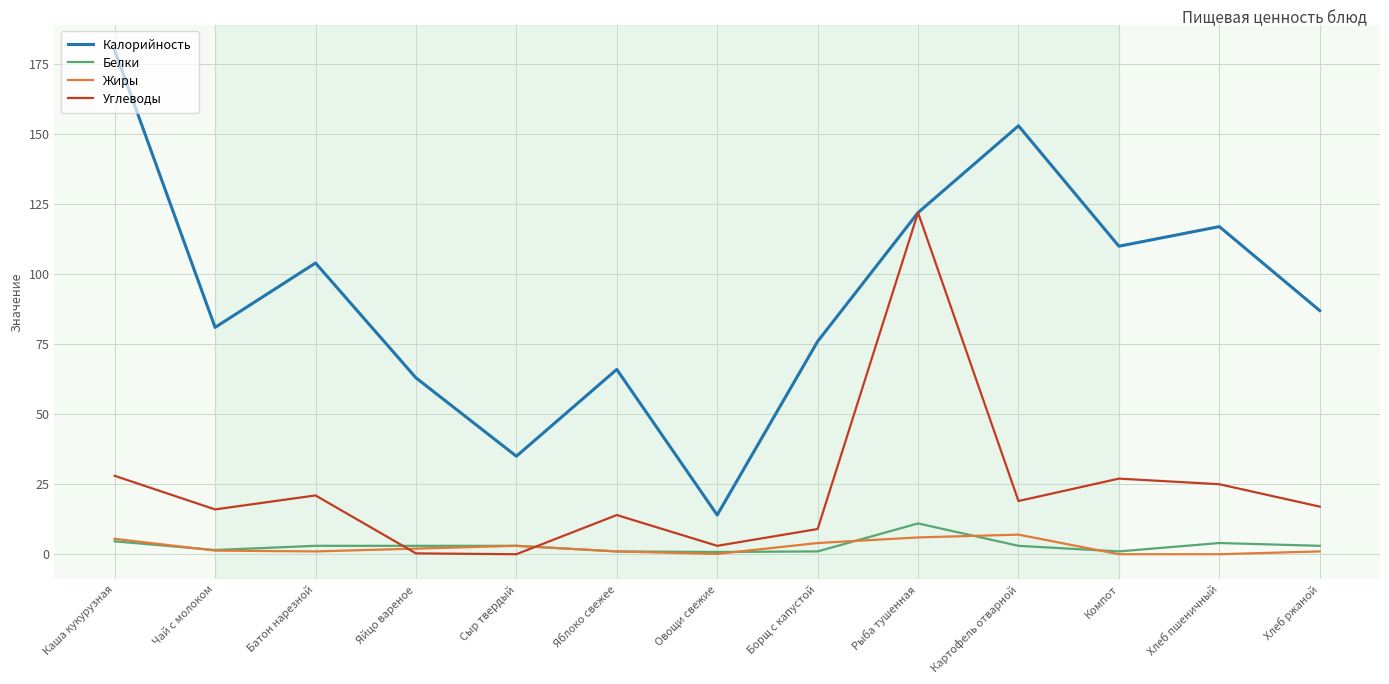

True or false: Калорийность and Жиры cross at least once.

False